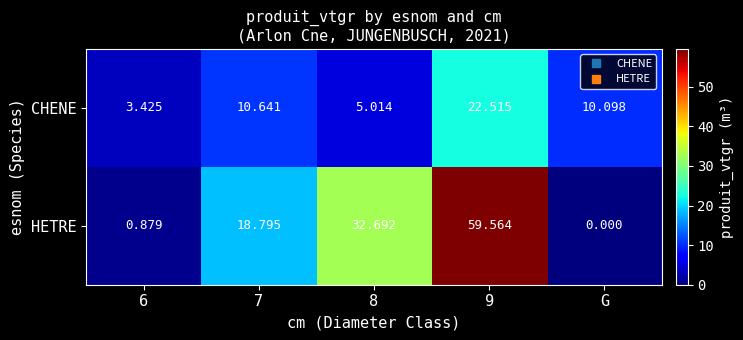

Which series has the widest spread of values?

HETRE